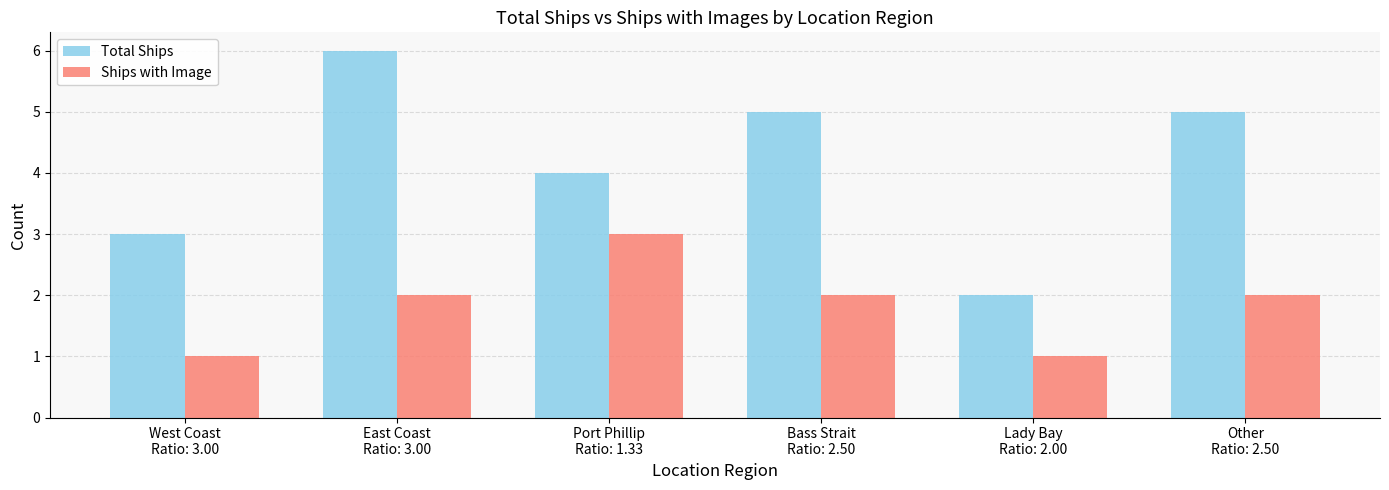

What is the difference between the Ships with Image values at Bass Strait
Ratio: 2.50 and West Coast
Ratio: 3.00?

1